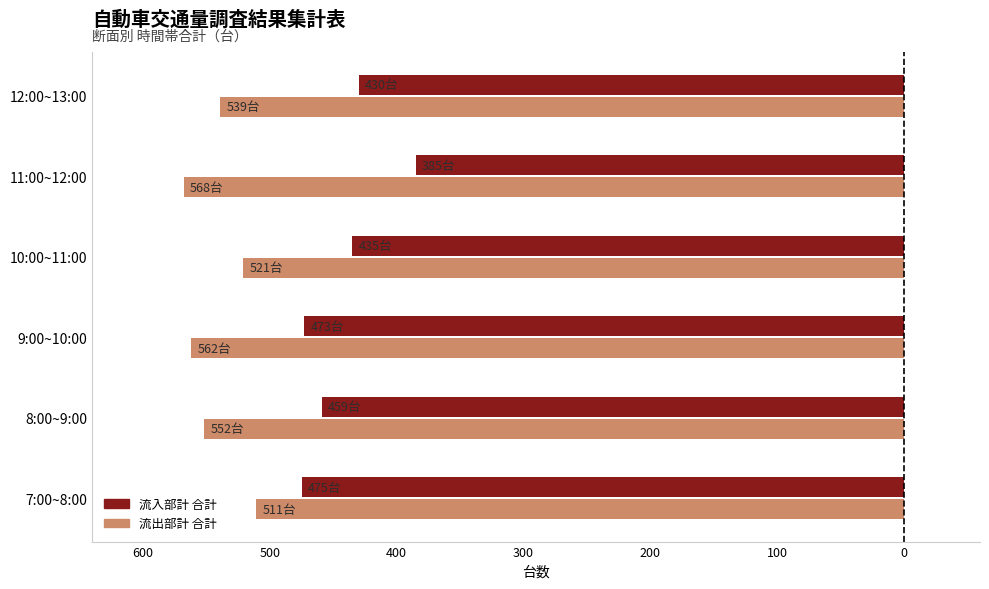

What are all the series names shown in the legend?

流入部計 合計, 流出部計 合計